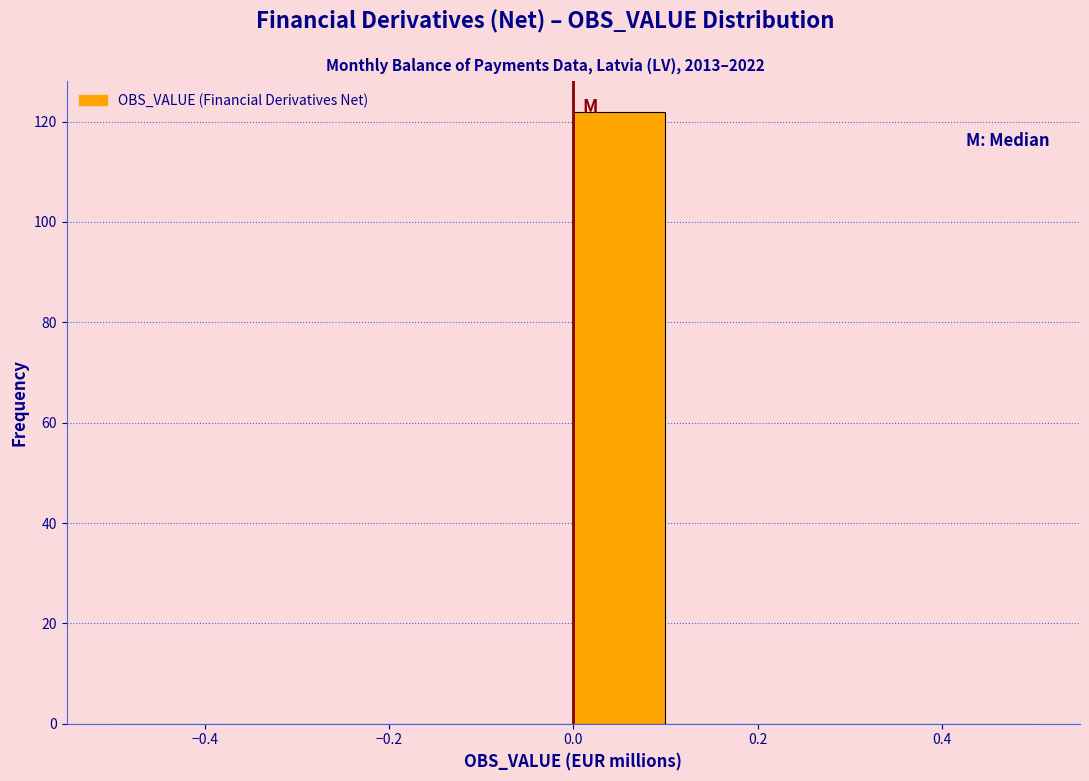

Reading left to right, transcribe this chart: for each bar, give the range it covers on the x-axis and its height. The values are not printed on the chart, so give them approximately, as read against the axis.

-0.5 to -0.4: 0
-0.4 to -0.3: 0
-0.3 to -0.2: 0
-0.2 to -0.1: 0
-0.1 to 0.0: 0
0.0 to 0.1: 122
0.1 to 0.2: 0
0.2 to 0.3: 0
0.3 to 0.4: 0
0.4 to 0.5: 0